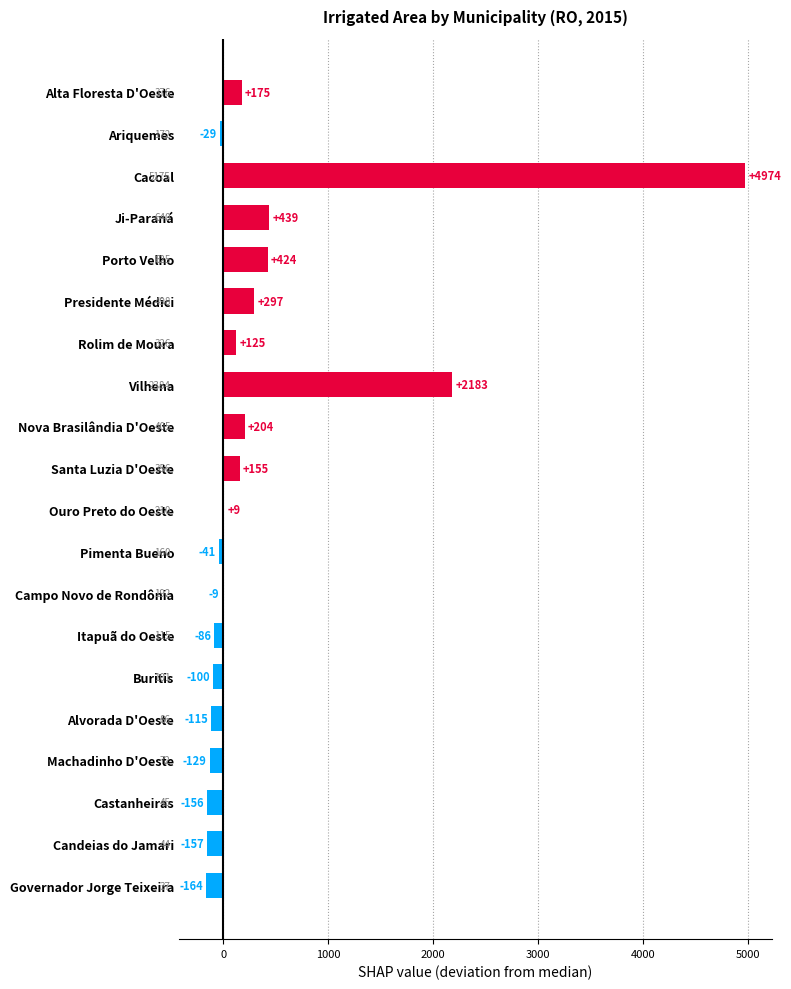

The value at Buritis is -100. True or false?

True